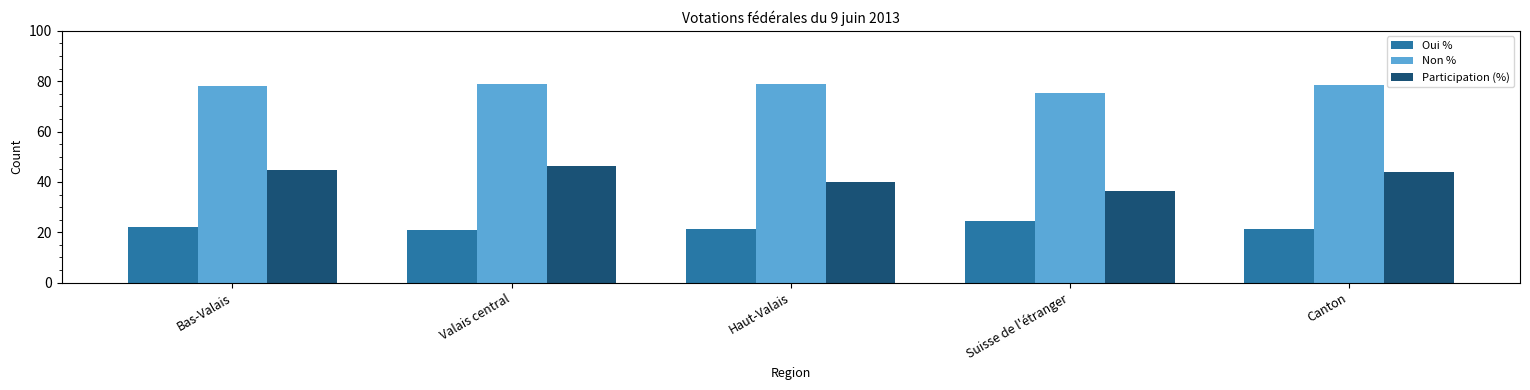

At which label does Oui % reach its peak?

Suisse de l'étranger